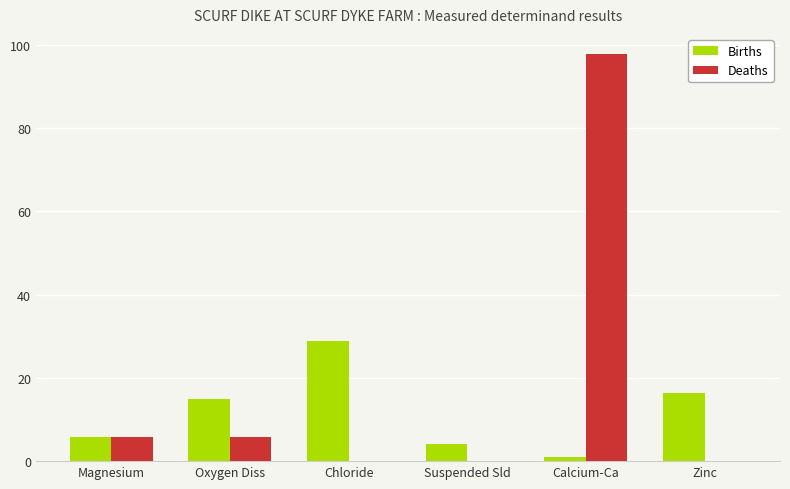

Are the bars grouped side by side (vs. stacked)?

Yes